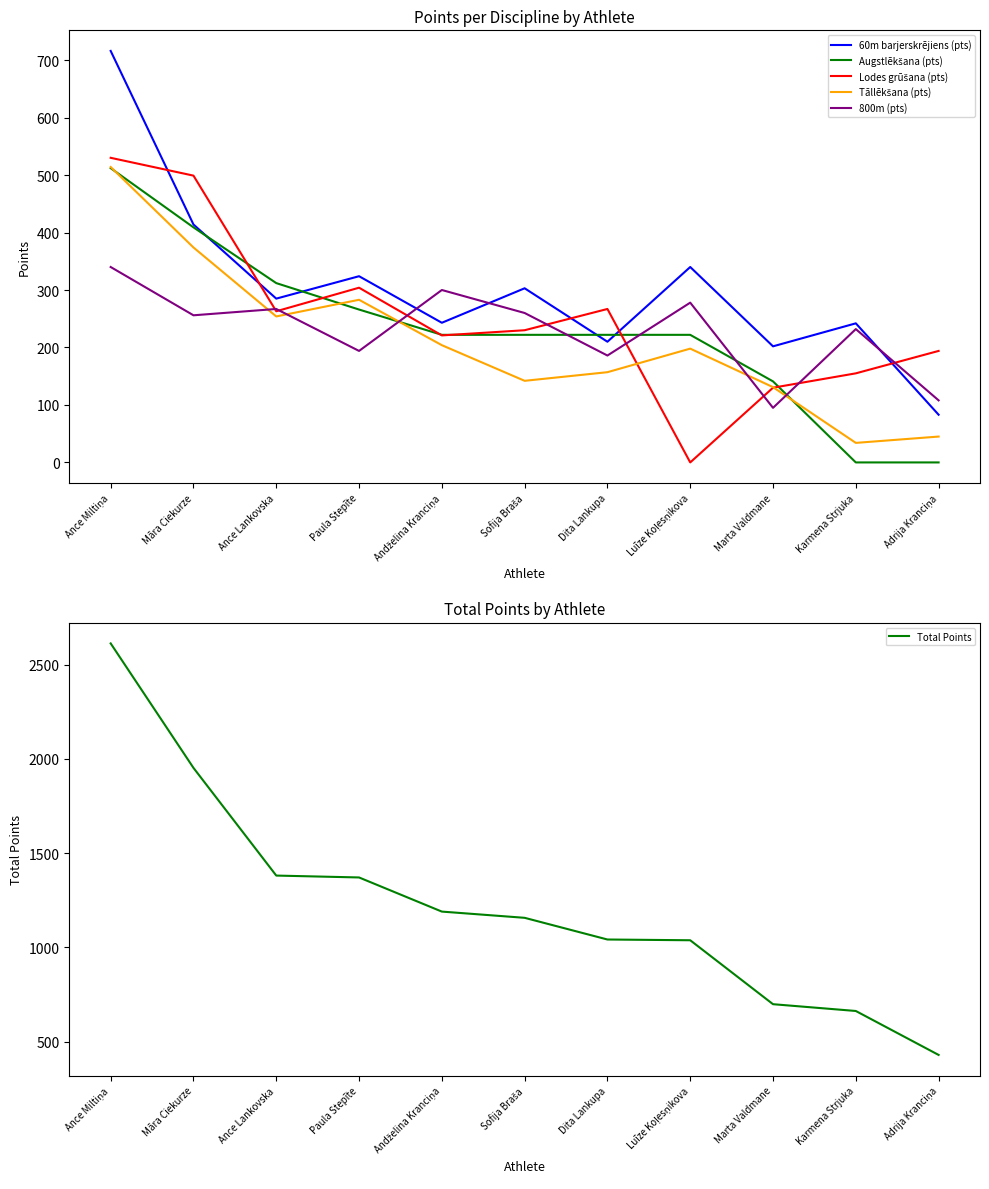

List the labels in order of Lodes grūšana (pts) value, largest first.

Ance Miltiņa, Māra Ciekurze, Paula Stepīte, Dita Lankupa, Ance Lankovska, Sofija Braša, Andželina Kranciņa, Adrija Kranciņa, Karmena Strjuka, Marta Valdmane, Luīze Koļesņikova